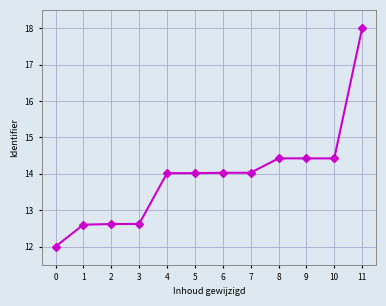

What is the change in value from 3 to 6?

+1.4